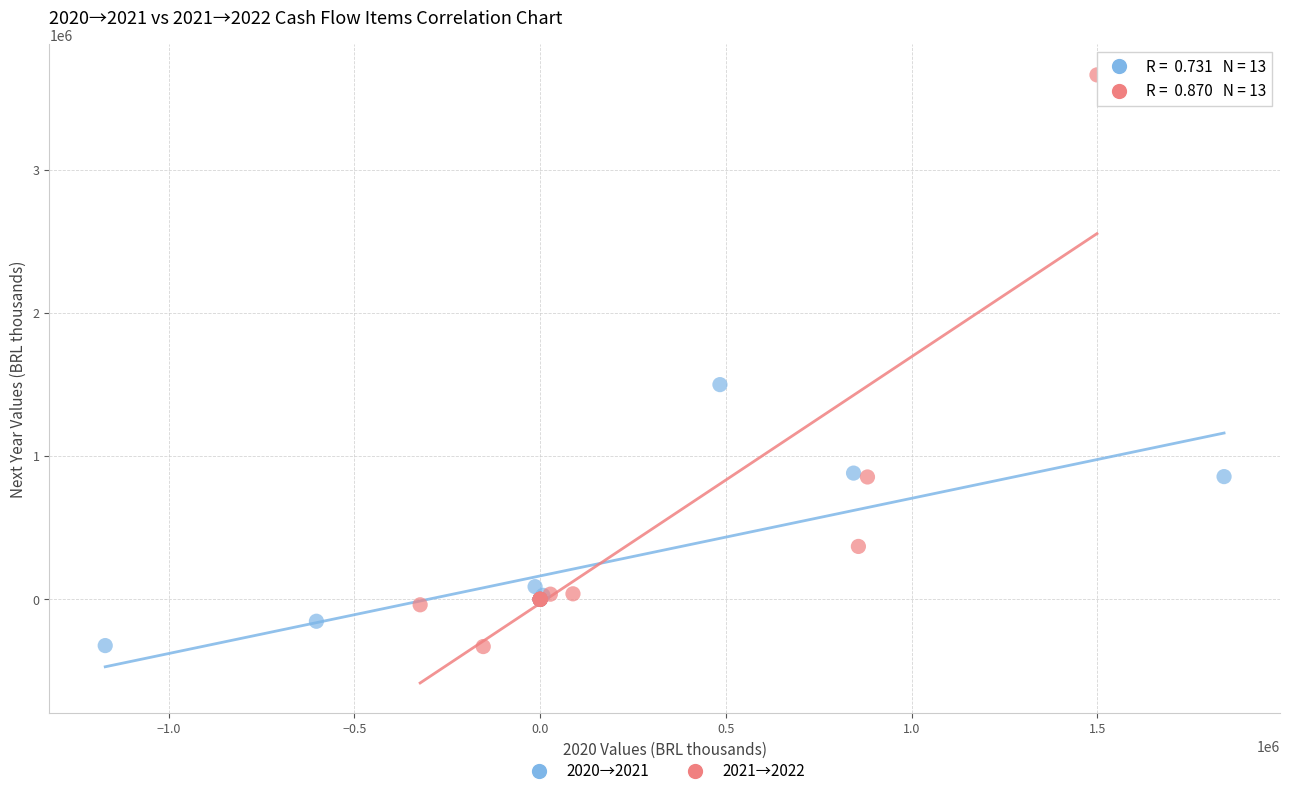

Which series contains the highest Y value?

2021→2022